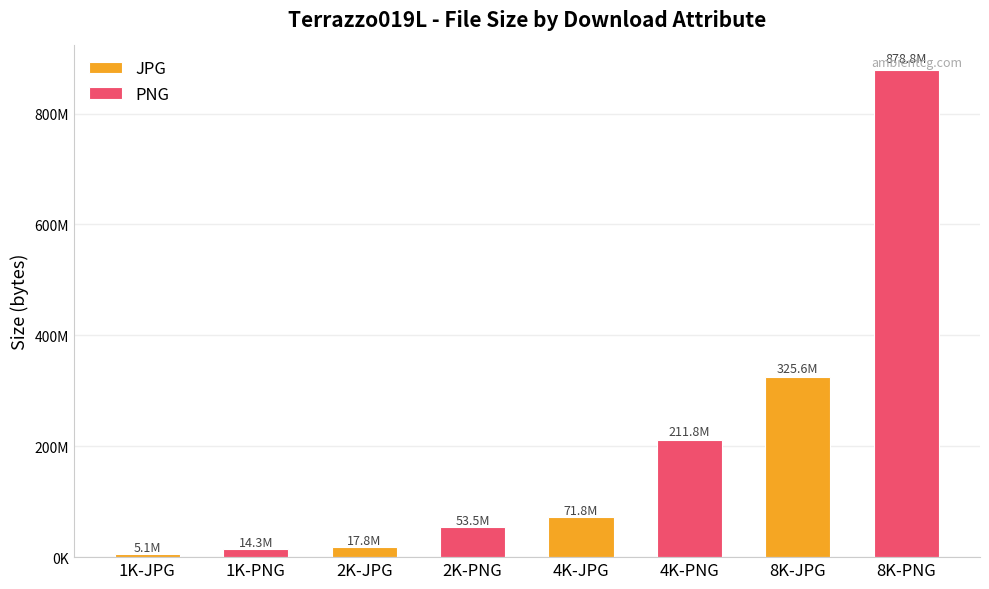

What are all the series names shown in the legend?

JPG, PNG